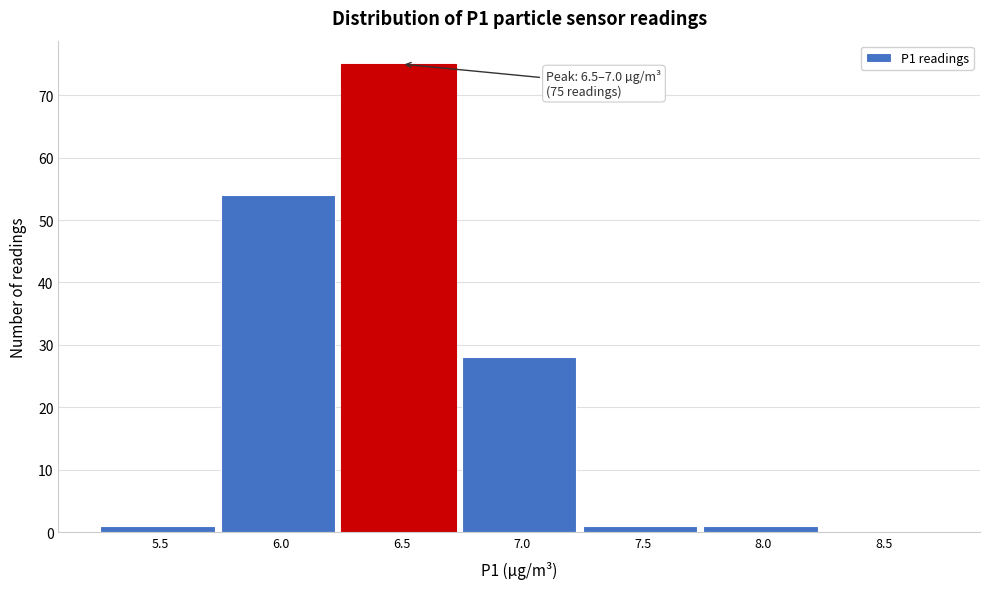

Reading left to right, transcribe all the data shown in this chart.

5.5=1	6.0=54	6.5=75	7.0=28	7.5=1	8.0=1	8.5=0